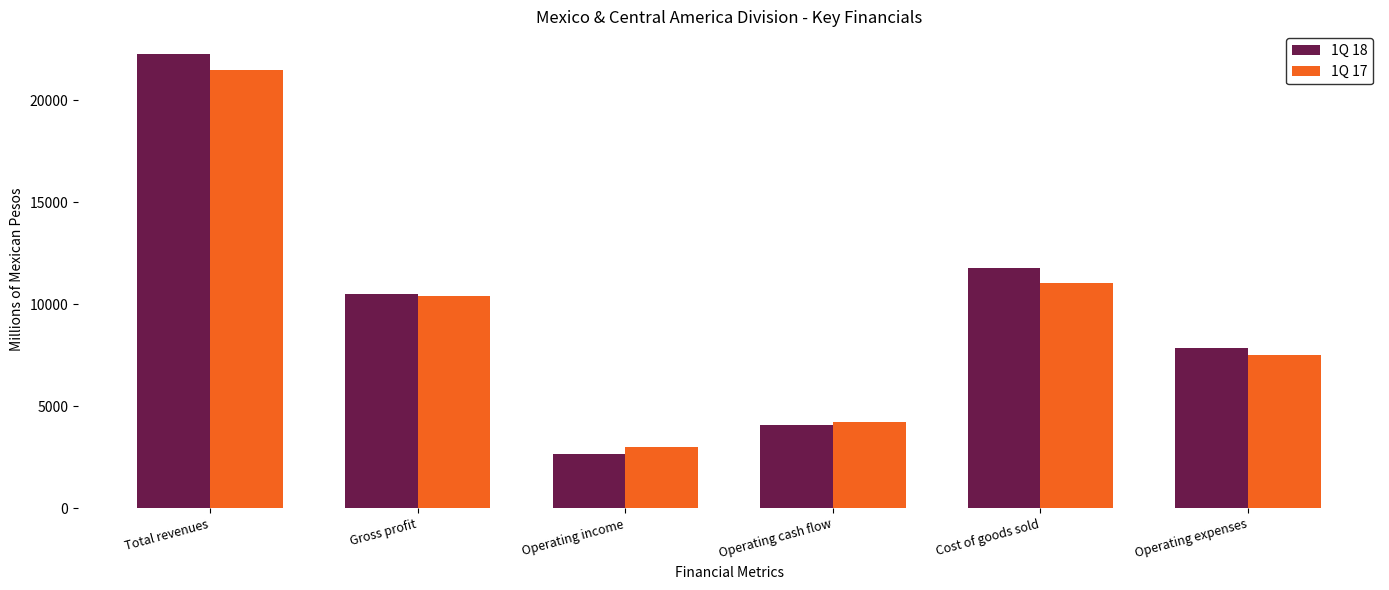

Which series has the largest range (max minus min)?

1Q 18